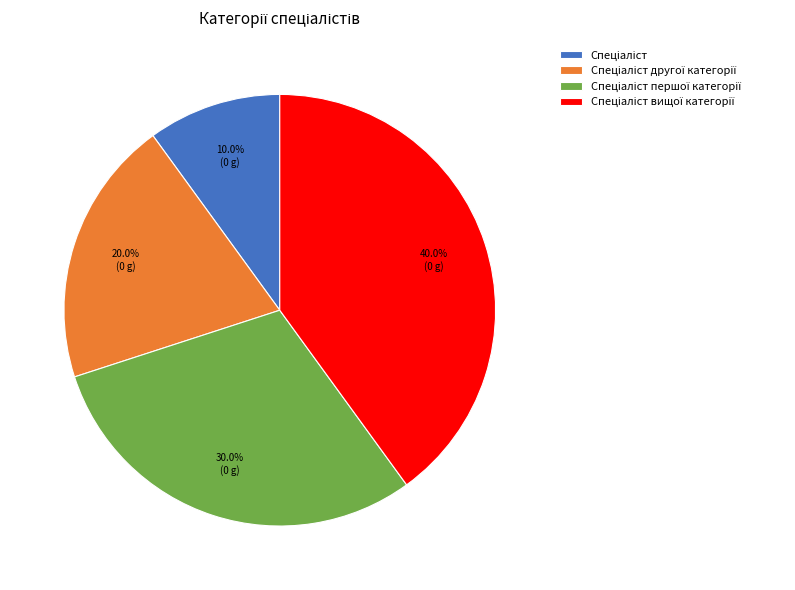

Does any single category account for the majority?

No